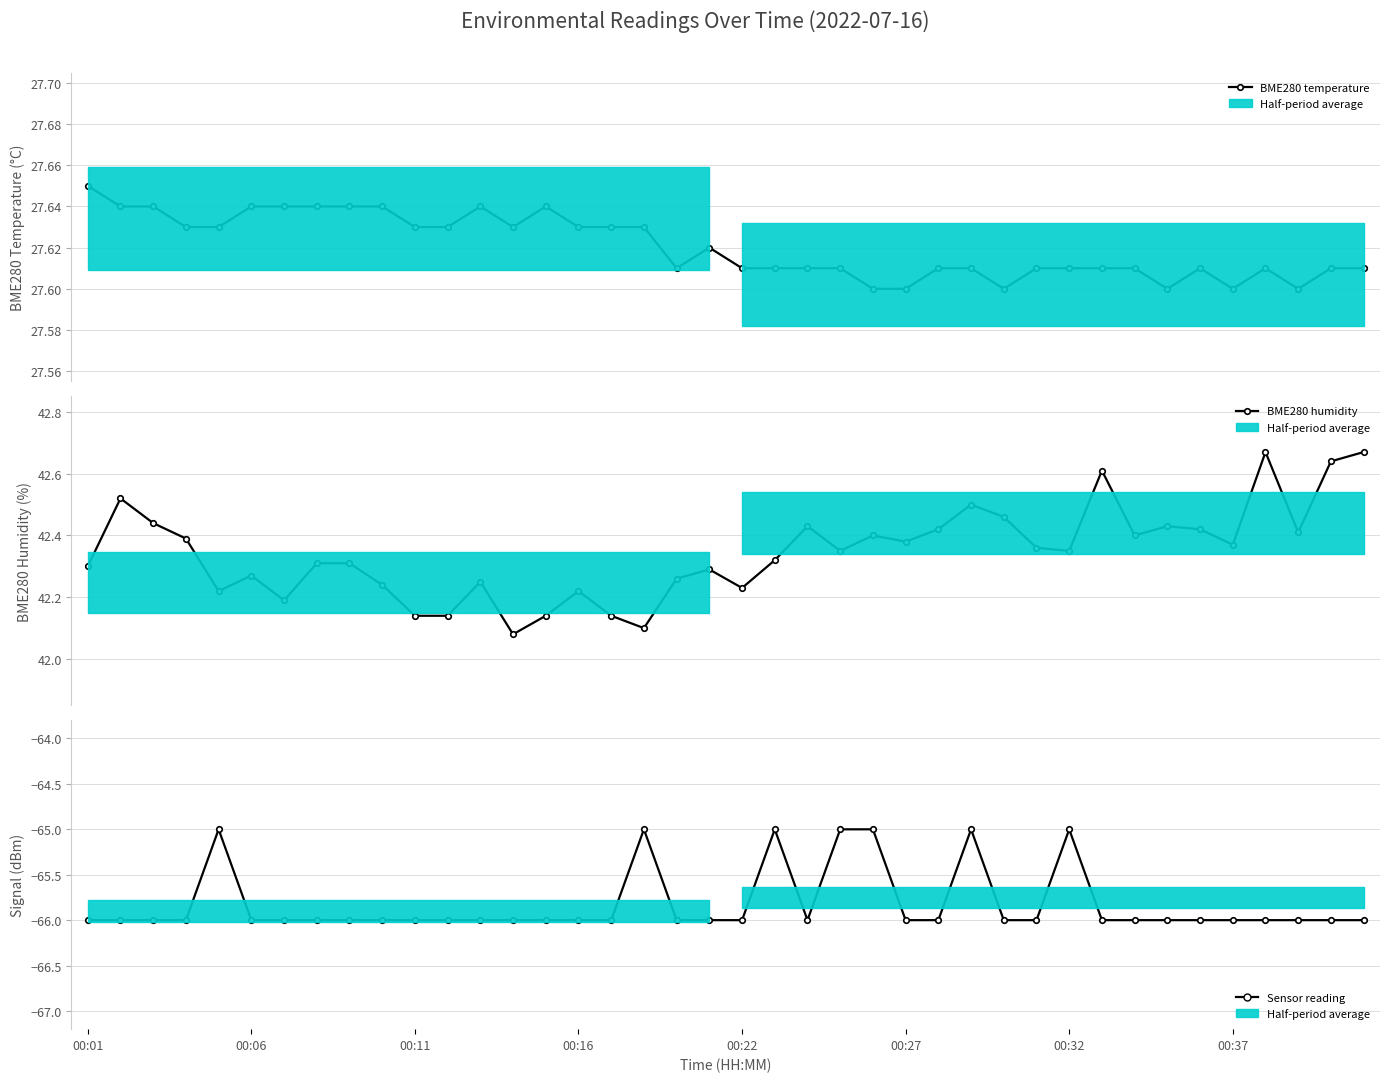

Which series has the widest spread of values?

Signal (dBm)